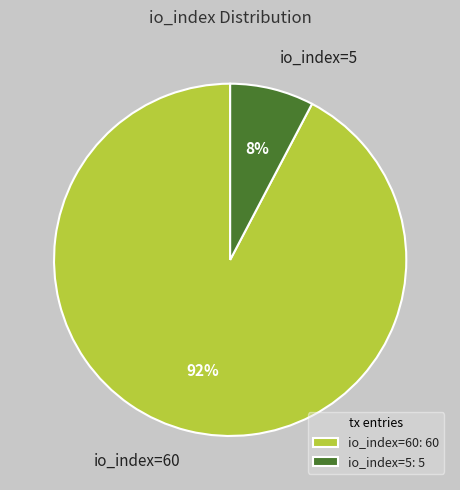

Which slice is the largest?

io_index=60